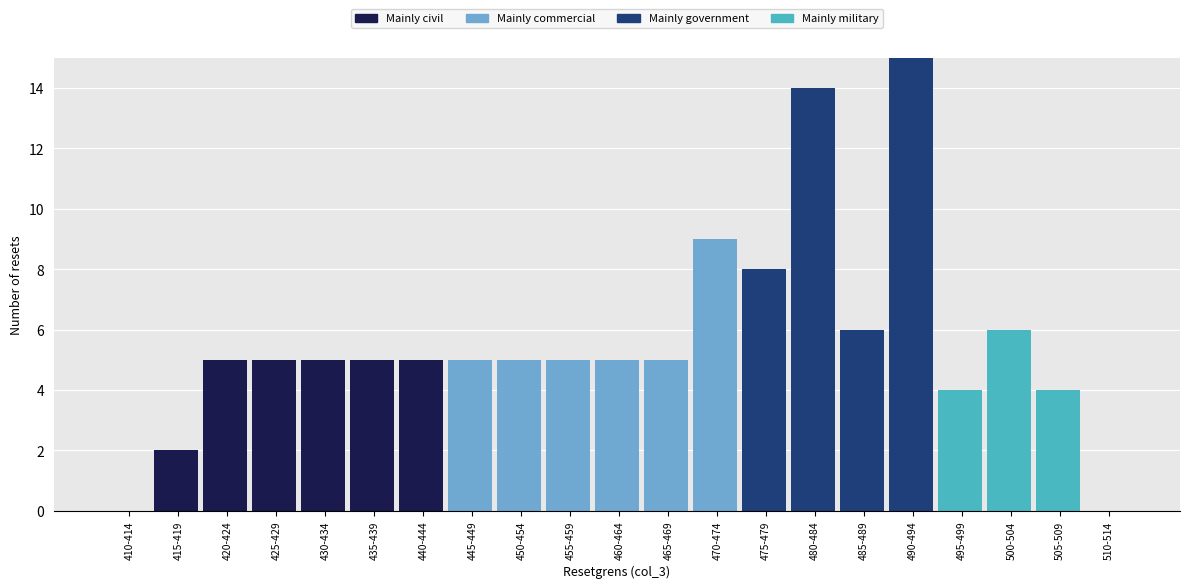

What is the total value across all series at 470-474?

9